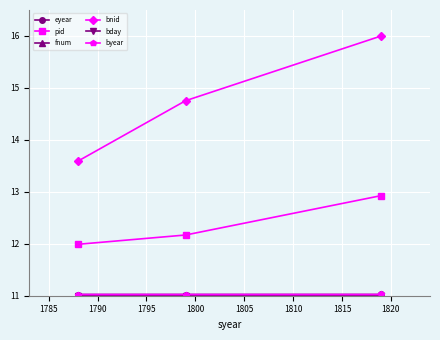

How many lines are shown in the chart?

6